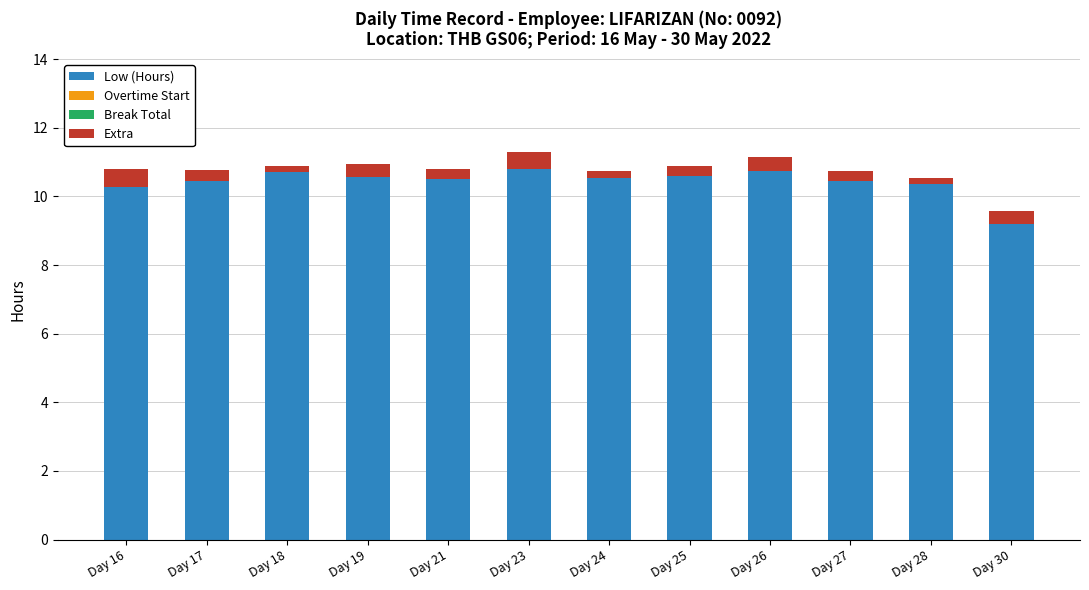

Does the chart contain any negative values?

No